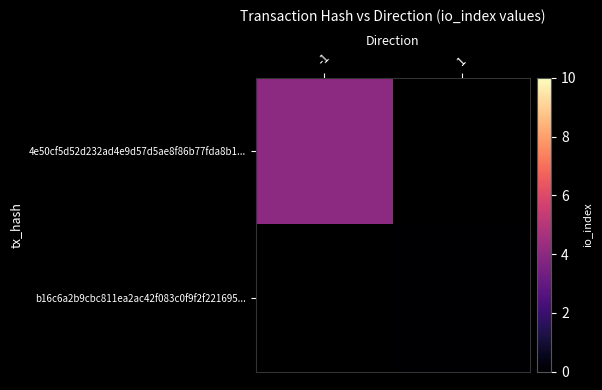

Is it true that 4e50cf5d52d232ad4e9d57d5ae8f86b77fda8b1... equals 4.0 at -1?

True